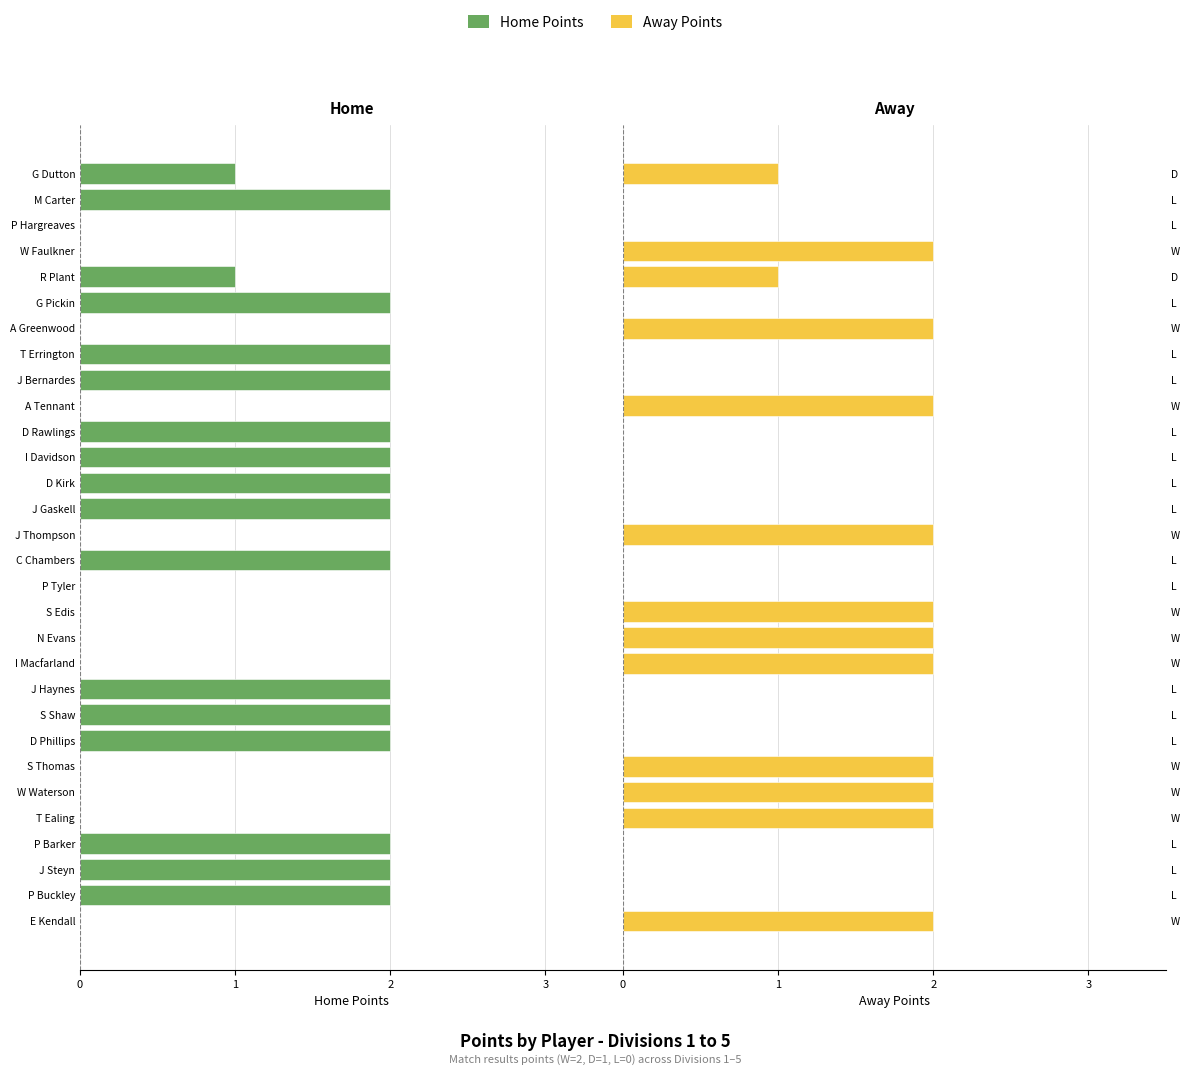

What is the greatest value displayed?

2